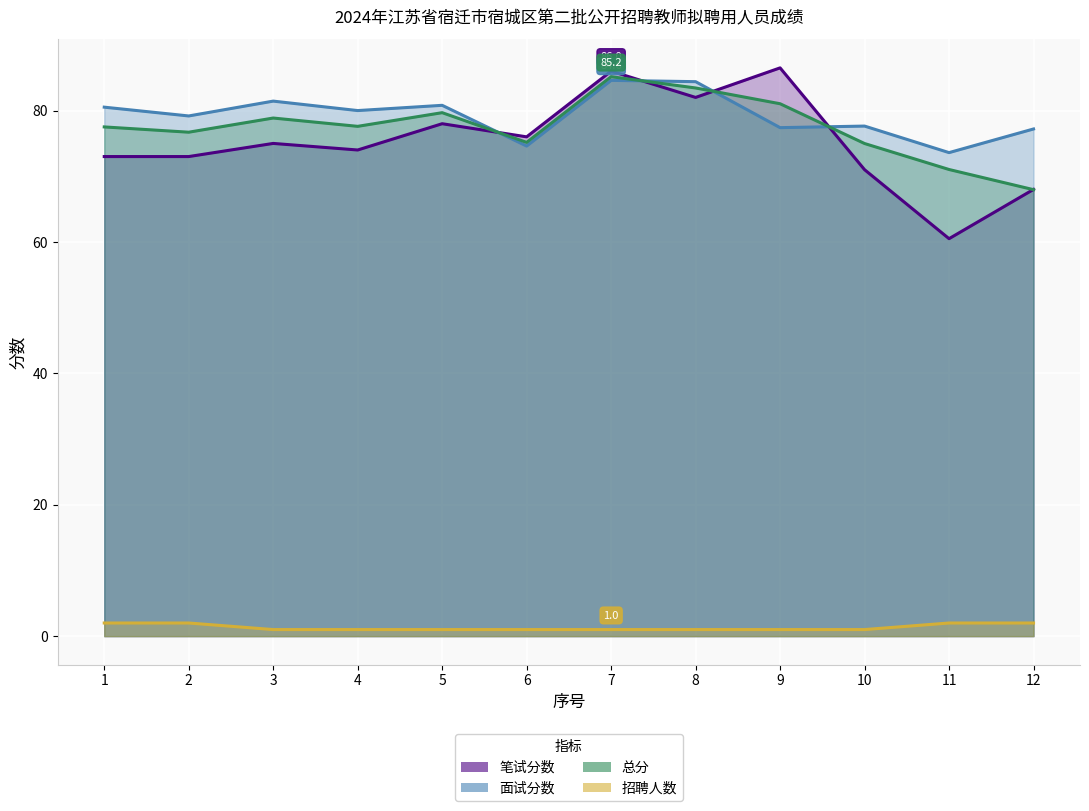

What is the value of the 招聘人数 point at the 9th from the left?

1.0